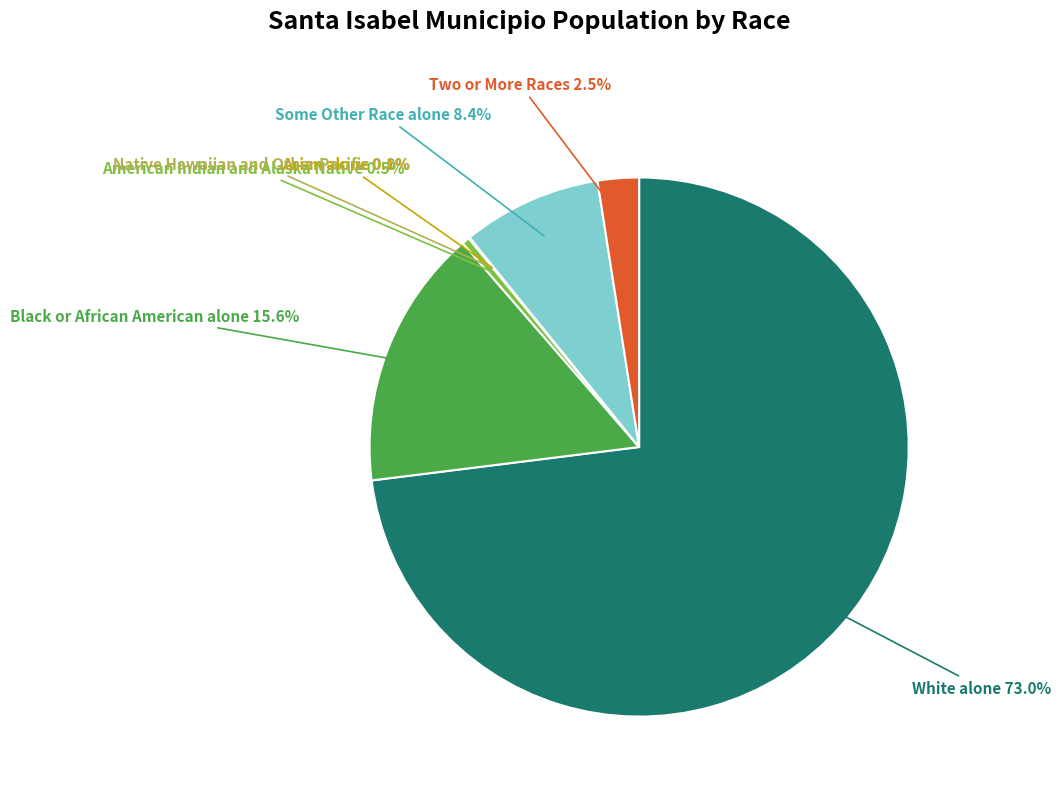

Which slice is the largest?

White alone